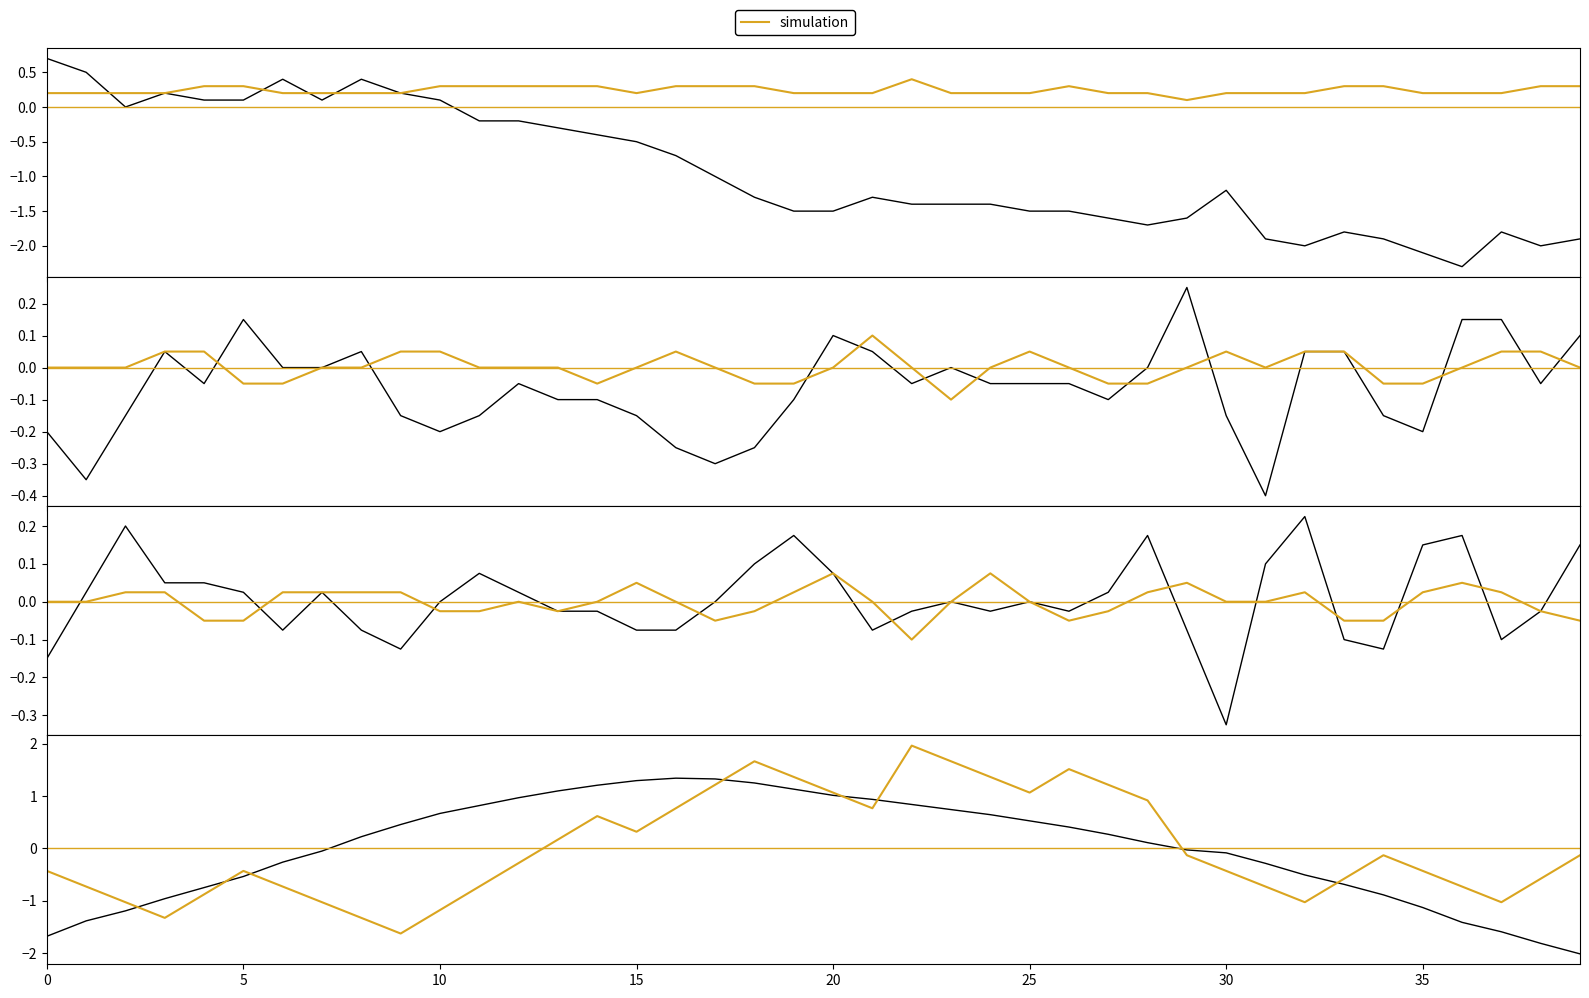

How many lines are shown in the chart?

2